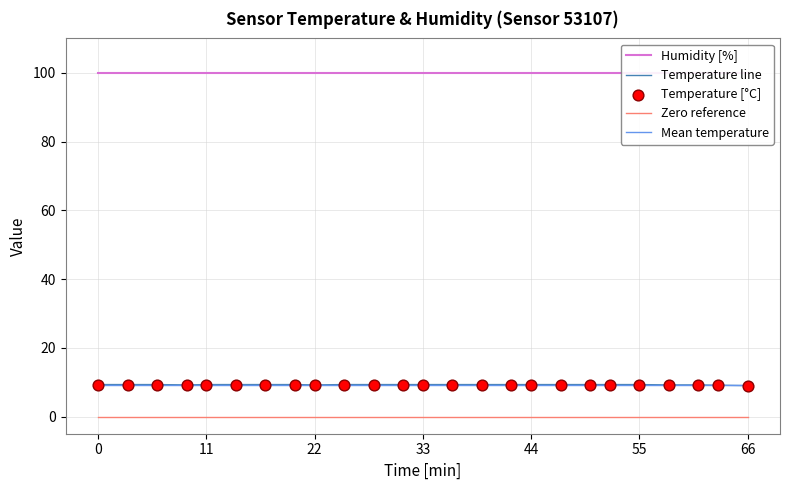

Which series has the largest total across all categories?

Humidity [%]